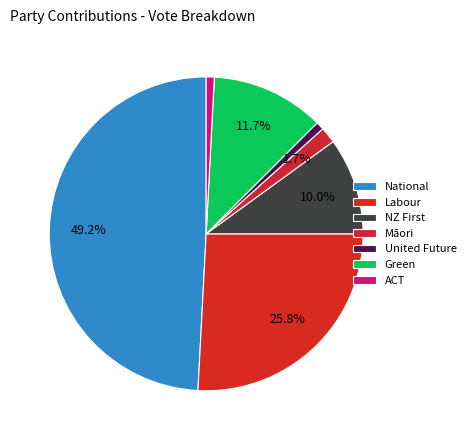

How many slices are in this pie chart?

7